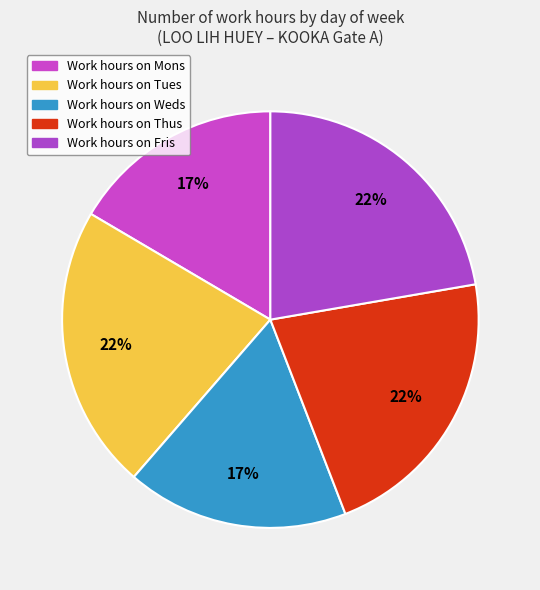

Count the number of slices in the pie.

5